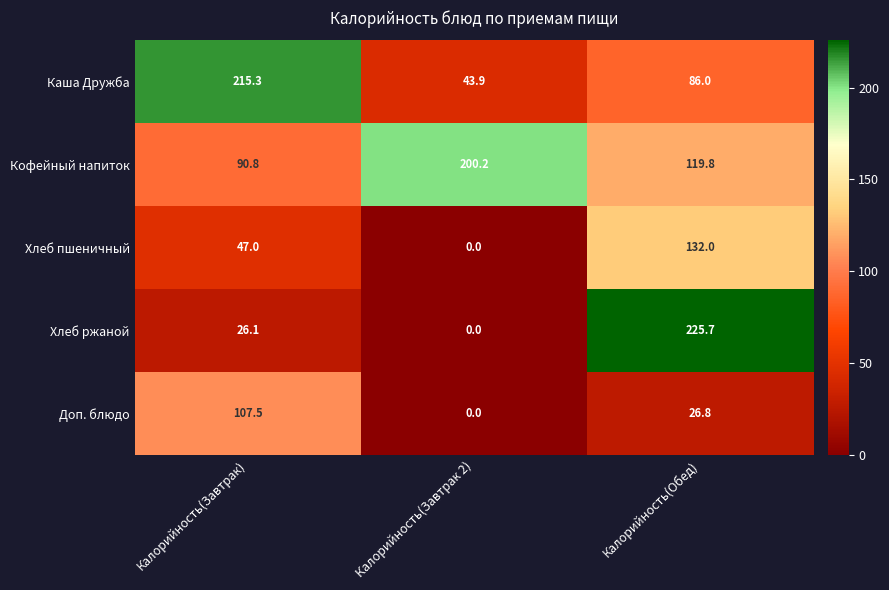

The Доп. блюдо series shows 45.5 at Калорийность(Обед). True or false?

False